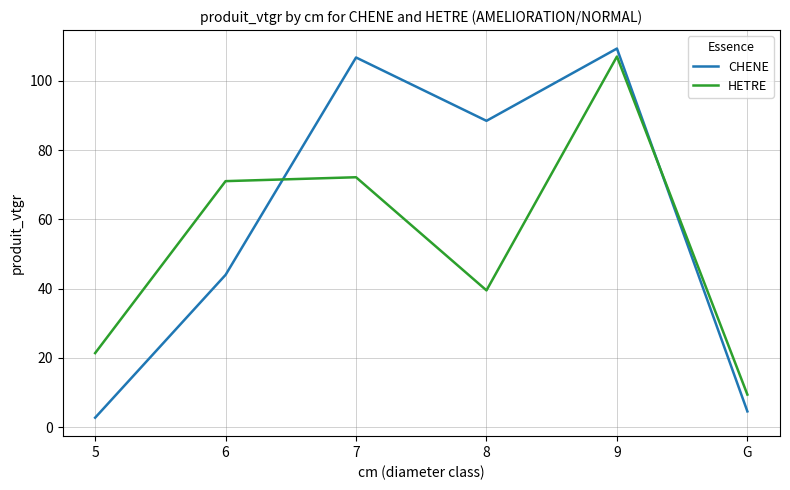

Rank the series by their average value, from lowest to highest.

HETRE, CHENE